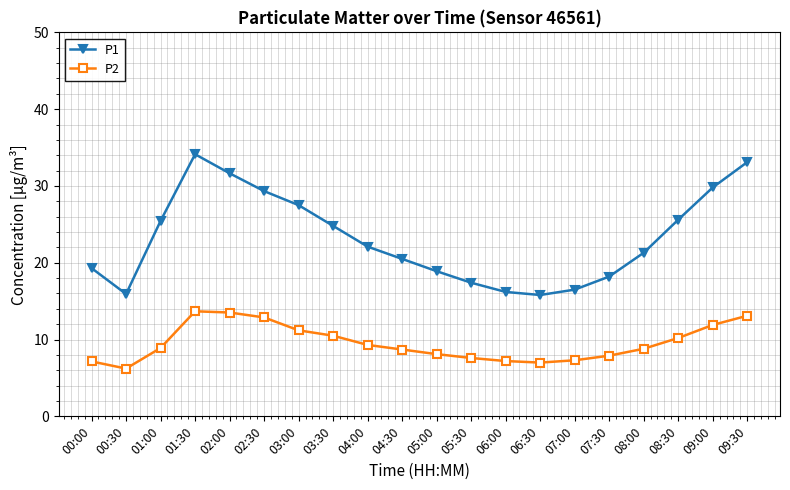

Is this an area chart (filled region under the line)?

No